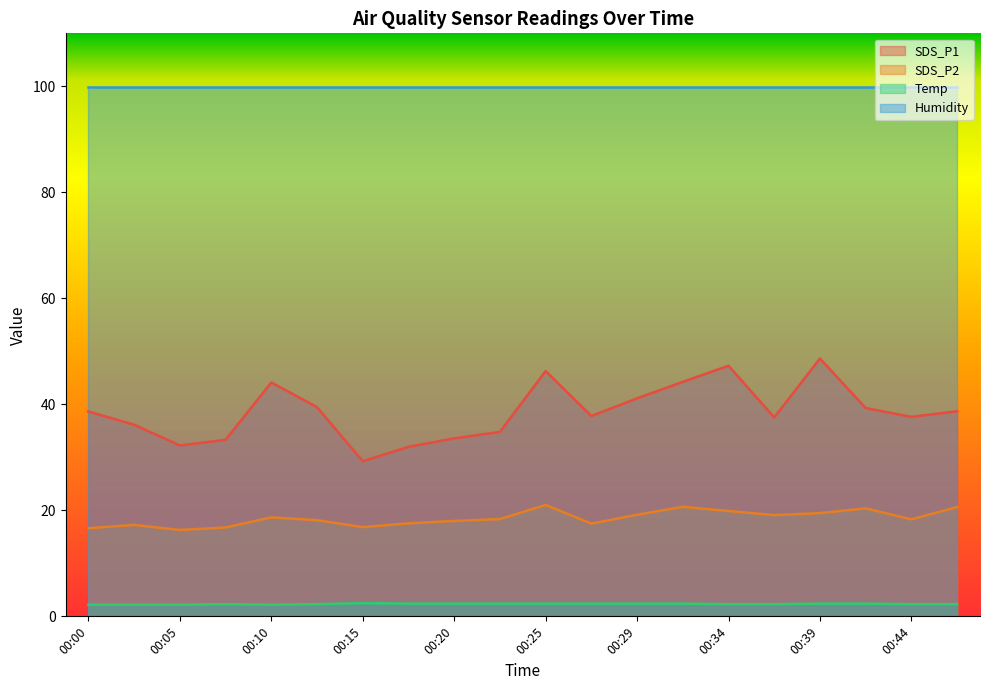

Is the value of SDS_P2 at 00:29 greater than the value of Humidity at 00:44?

No